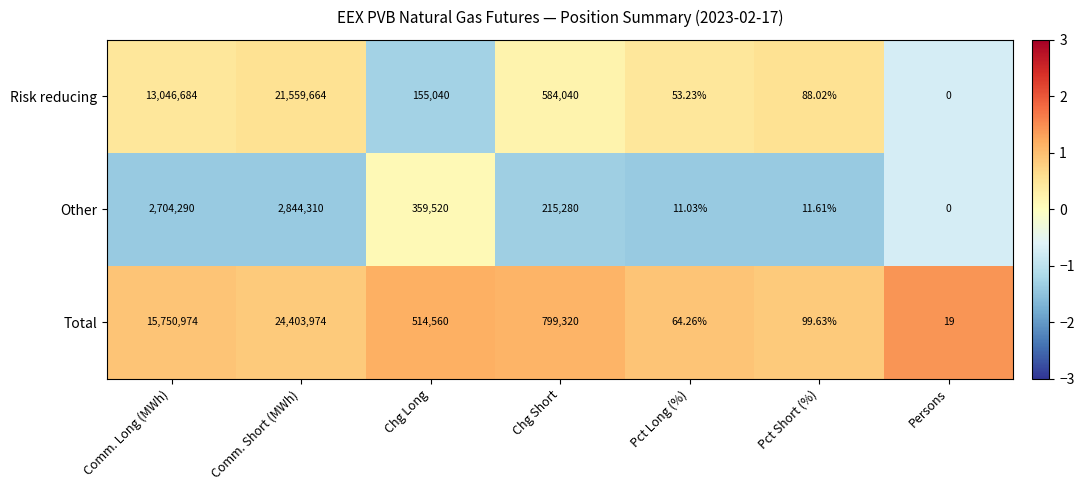

Is the value of Risk reducing at Chg Short greater than the value of Total at Chg Long?

Yes